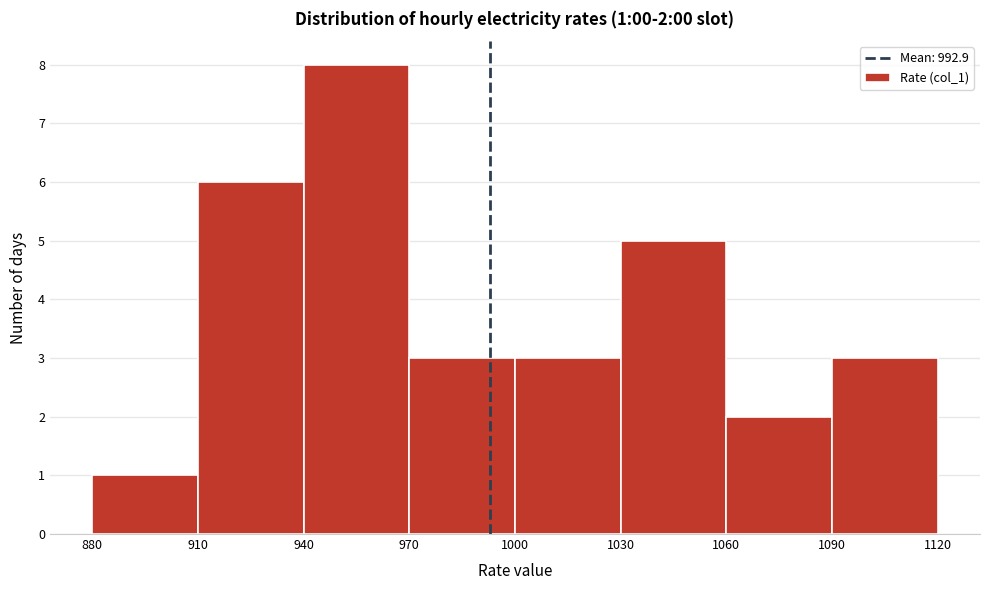

Which range on the x-axis has the tallest bar?

940 to 970